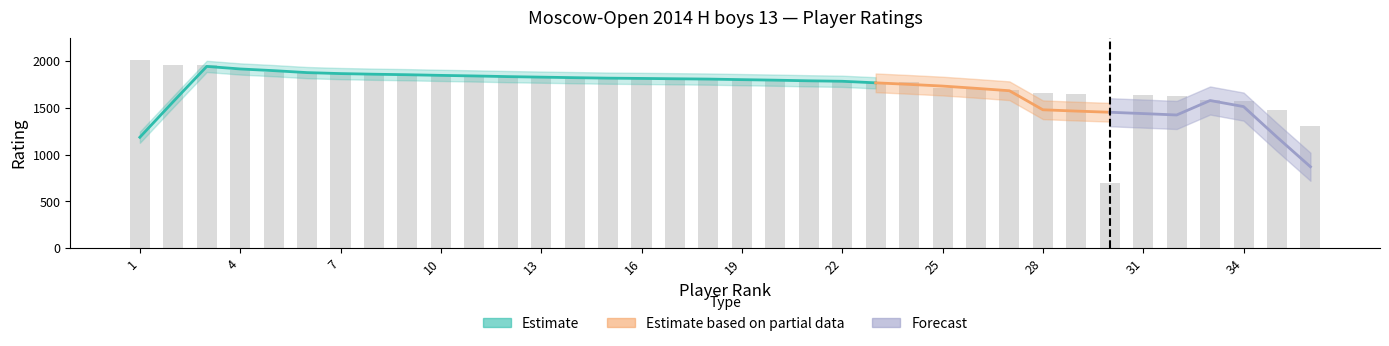

Reading right to left, transcribe all the data shown in this chart.

36=1309	35=1473	34=1572	33=1584	32=1630	31=1634	30=700	29=1647	28=1655	27=1692	26=1704	25=1717	24=1776	23=1776	22=1783	21=1786	20=1800	19=1801	18=1810	17=1811	16=1816	15=1817	14=1819	13=1825	12=1836	11=1845	10=1845	9=1855	8=1855	7=1871	6=1872	5=1879	4=1907	3=1960	2=1961	1=2008